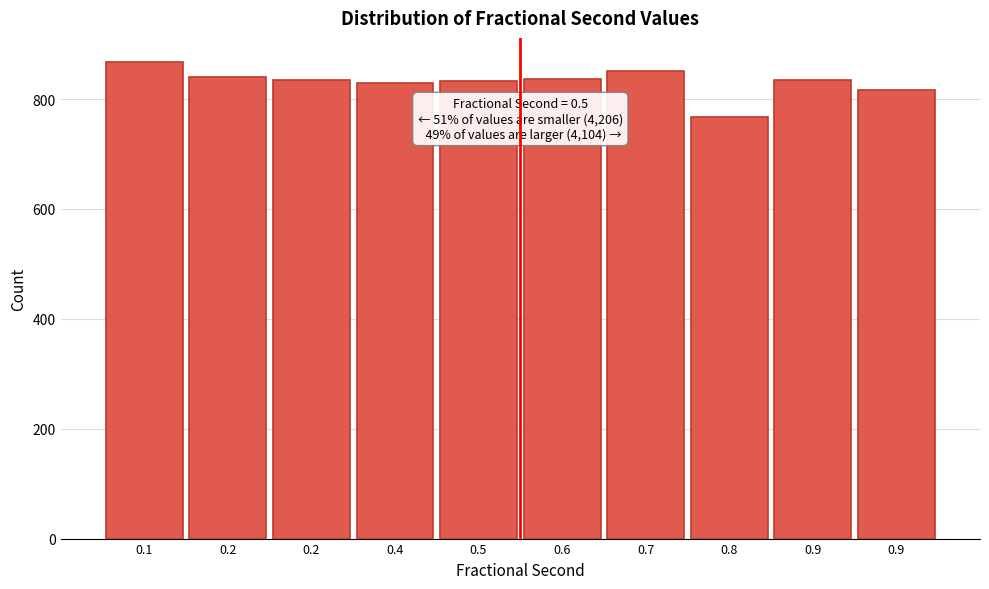

Are the bars horizontal?

No